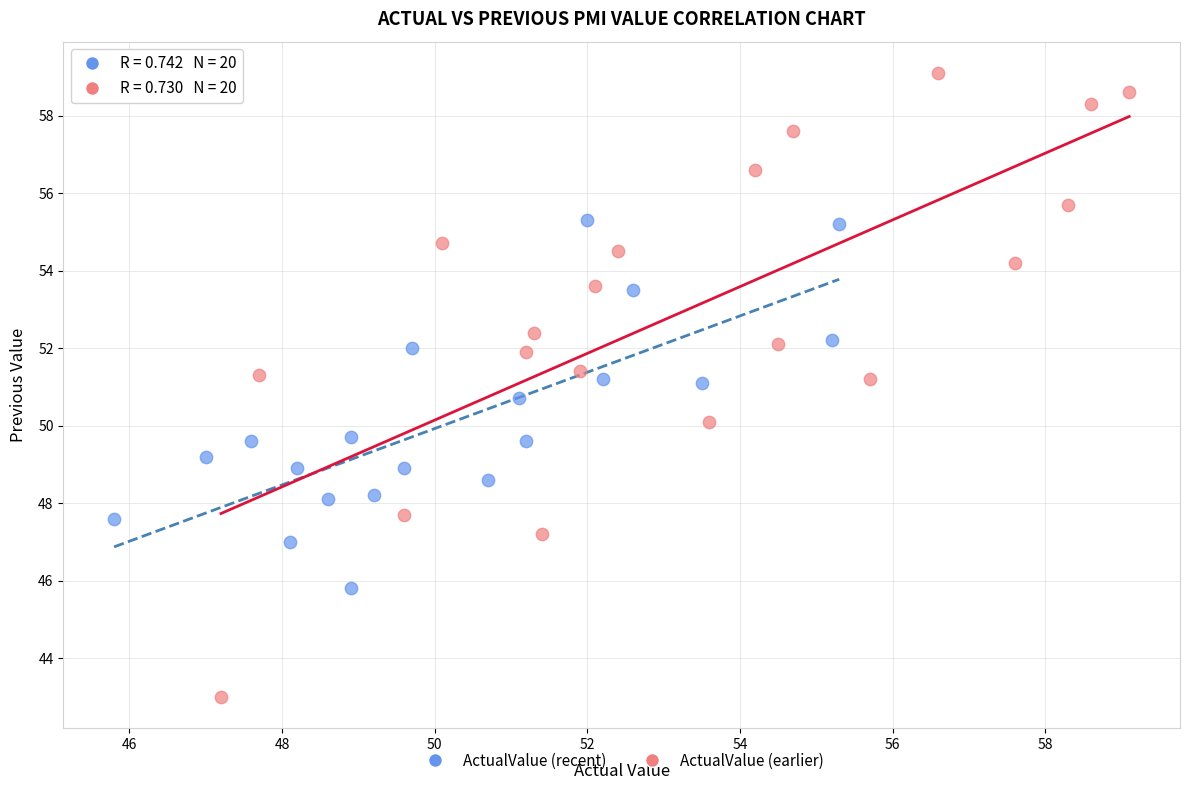

Which series reaches the minimum Y coordinate?

ActualValue (earlier)